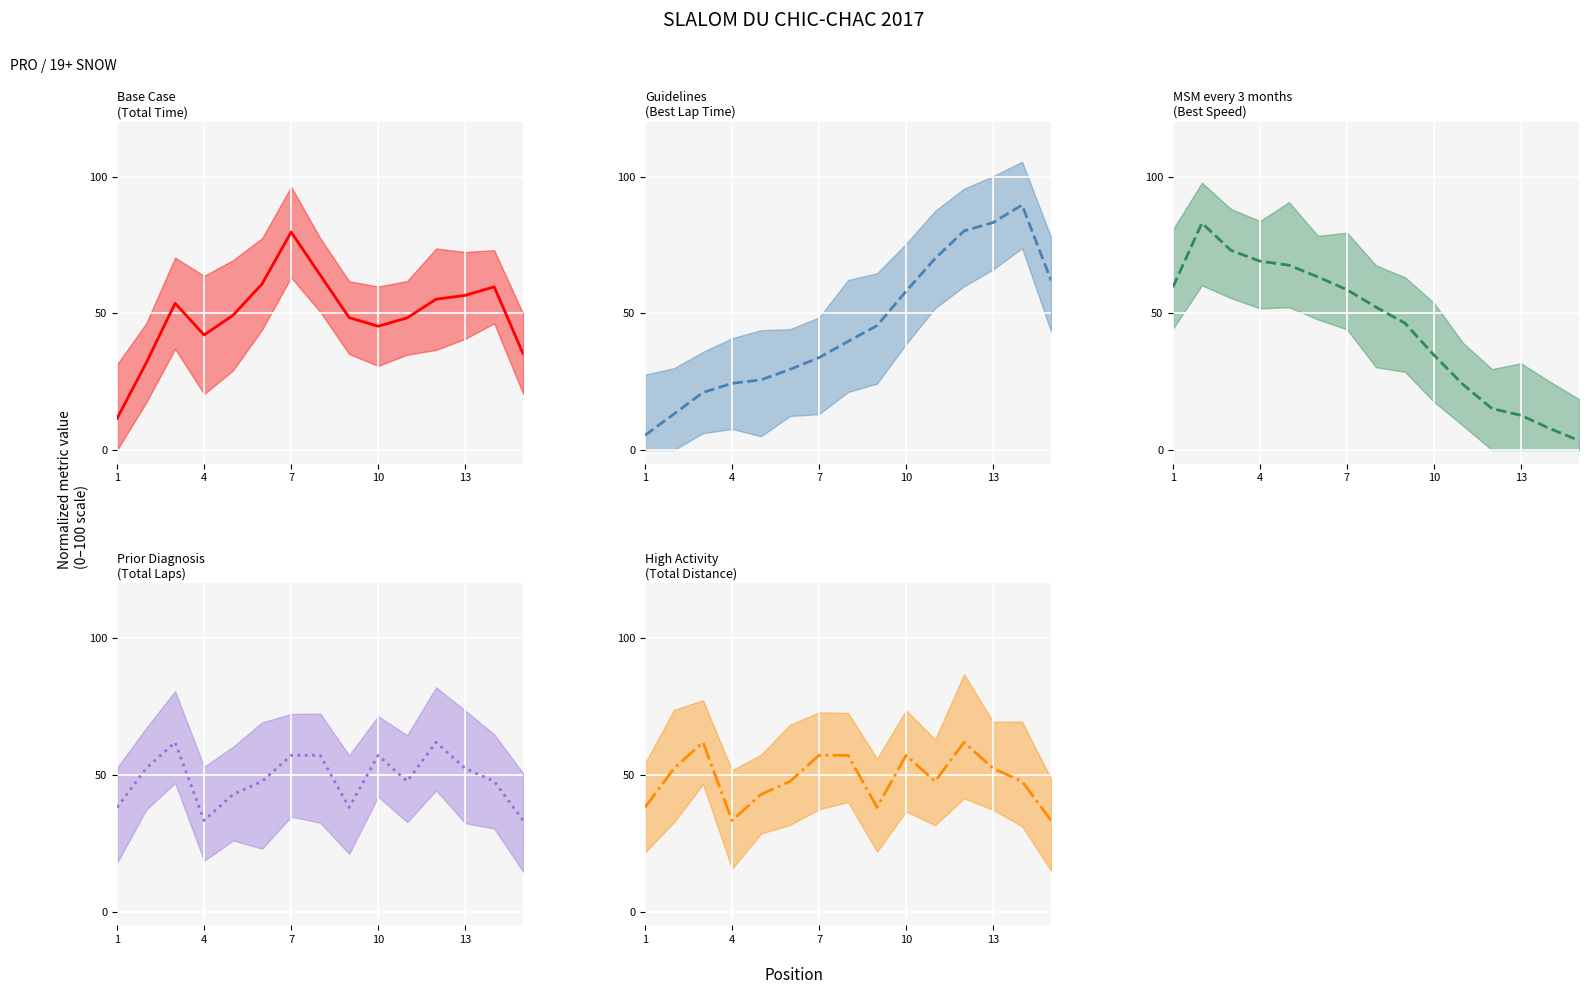

What are all the series names shown in the legend?

Total Time (mean), Best Lap time (mean), Best Speed (mean), Total Laps (mean), Total Distance (mean)